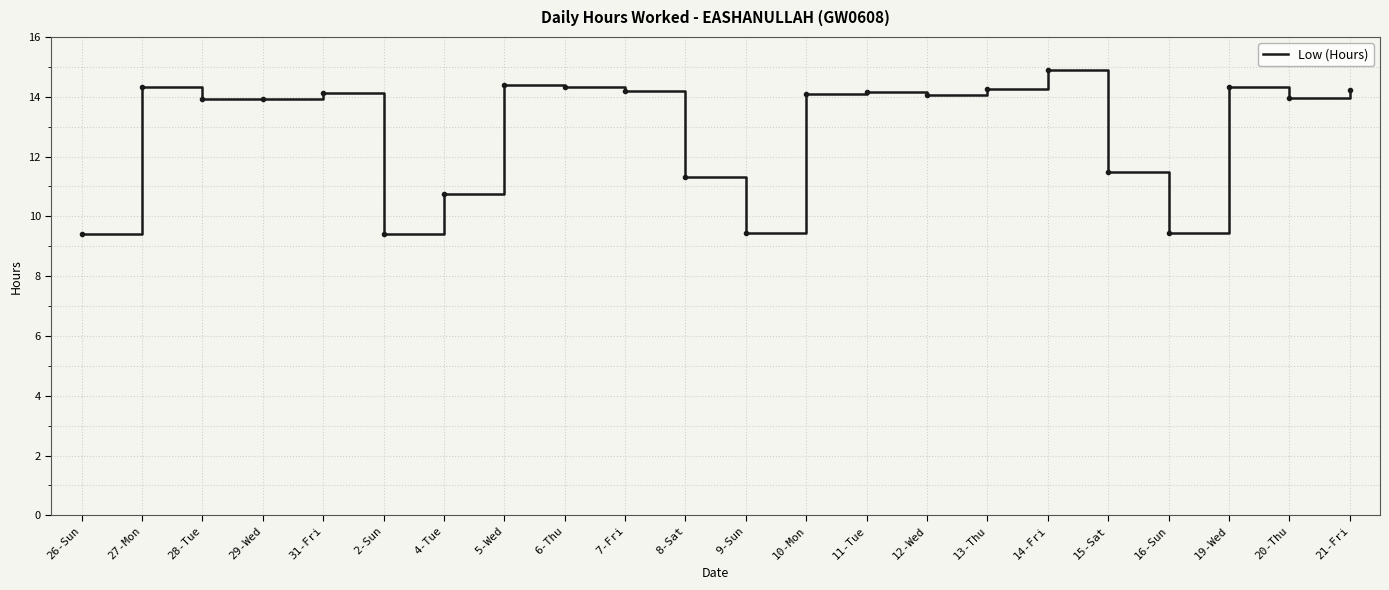

What position from the right is 7-Fri?

13